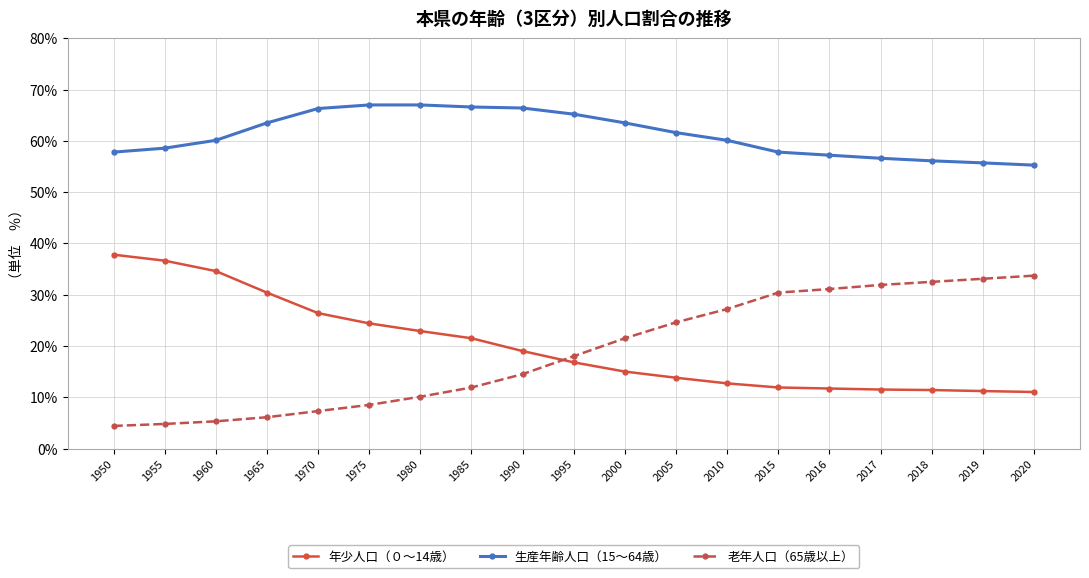

What is the spread (max minus min) of values at 1950?

53.4